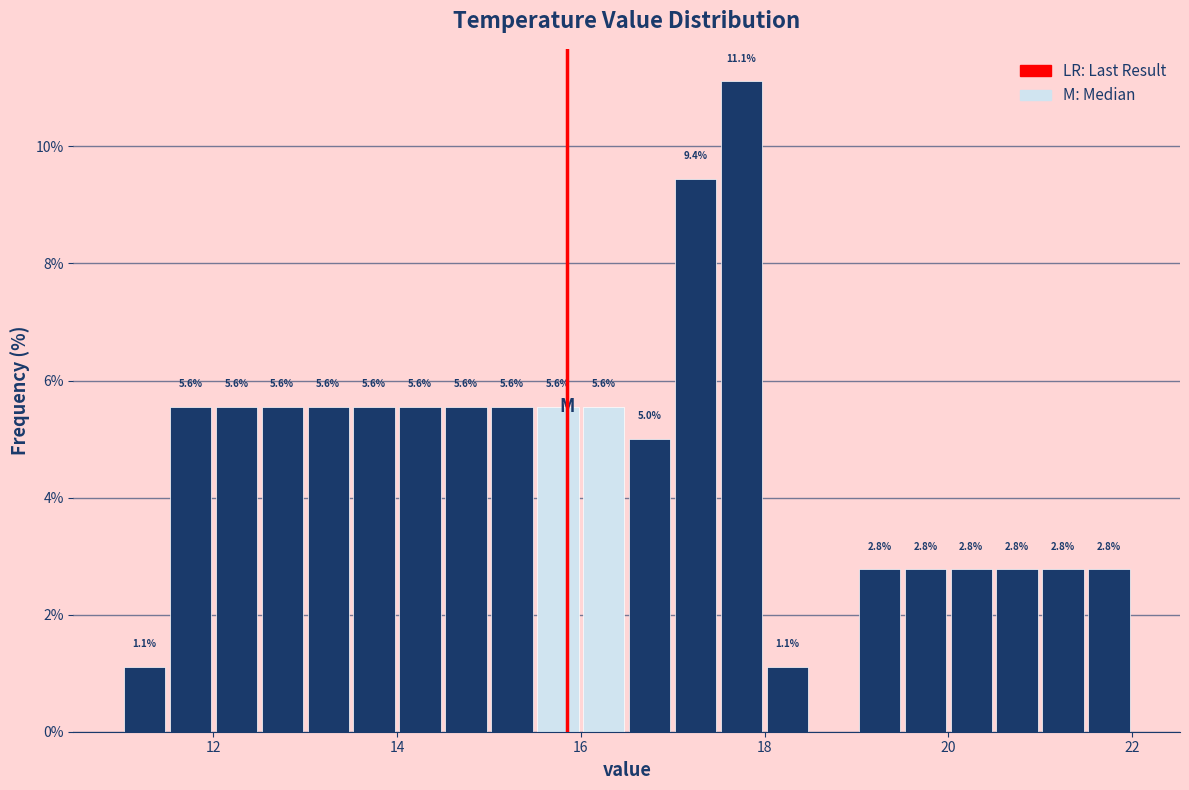

Around what value on the x-axis is the tallest bar? Give the approximate position of its centre, as read against the axis.

17.8